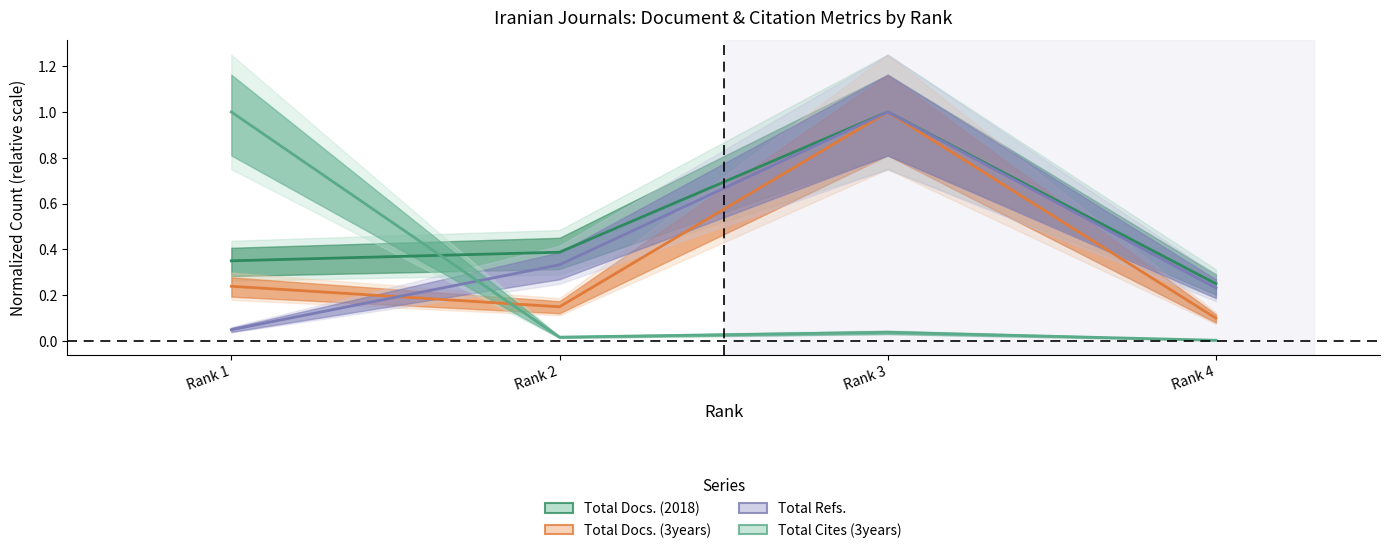

True or false: Total Docs. (3years) has a value of 0.1 at Rank 4.

True